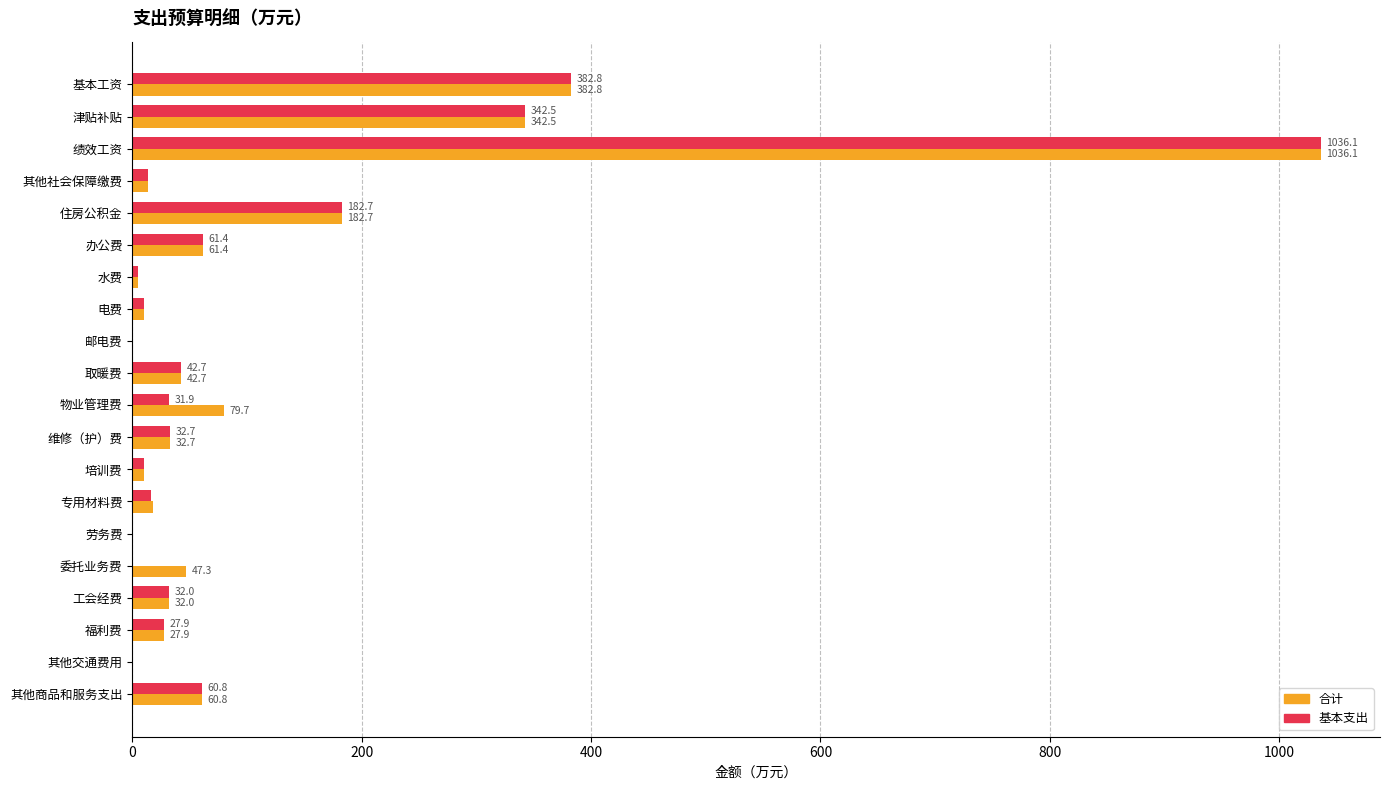

True or false: 基本支出 has a value of -320.0 at 委托业务费.

False